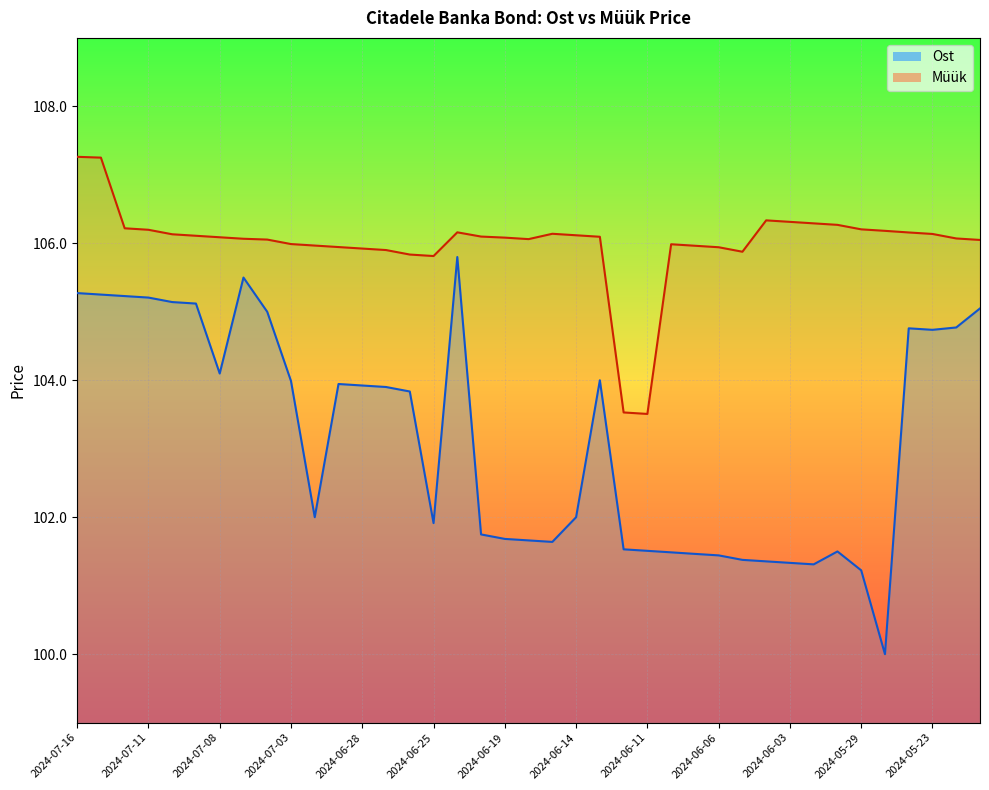

Which series has the widest spread of values?

Ost